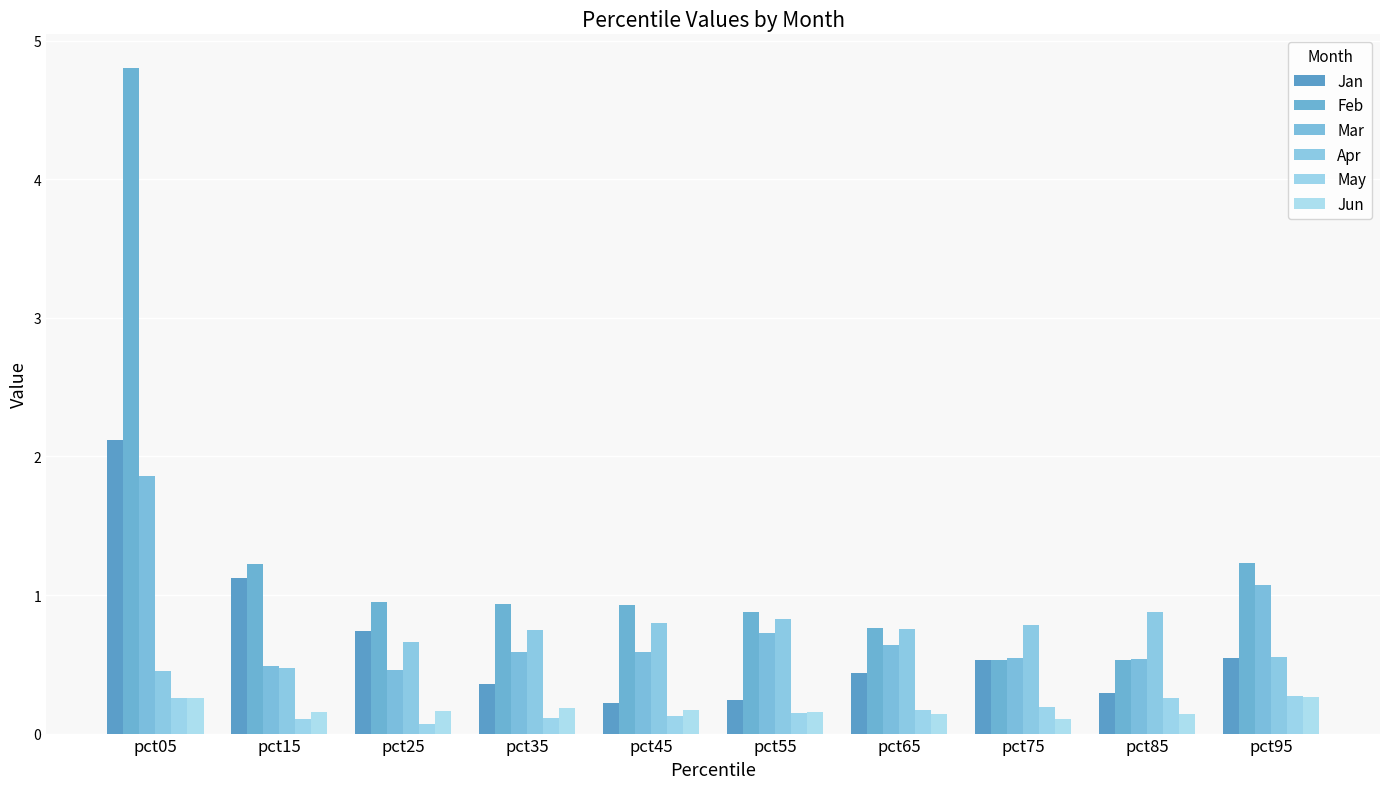

Count the number of categories in the chart.

10